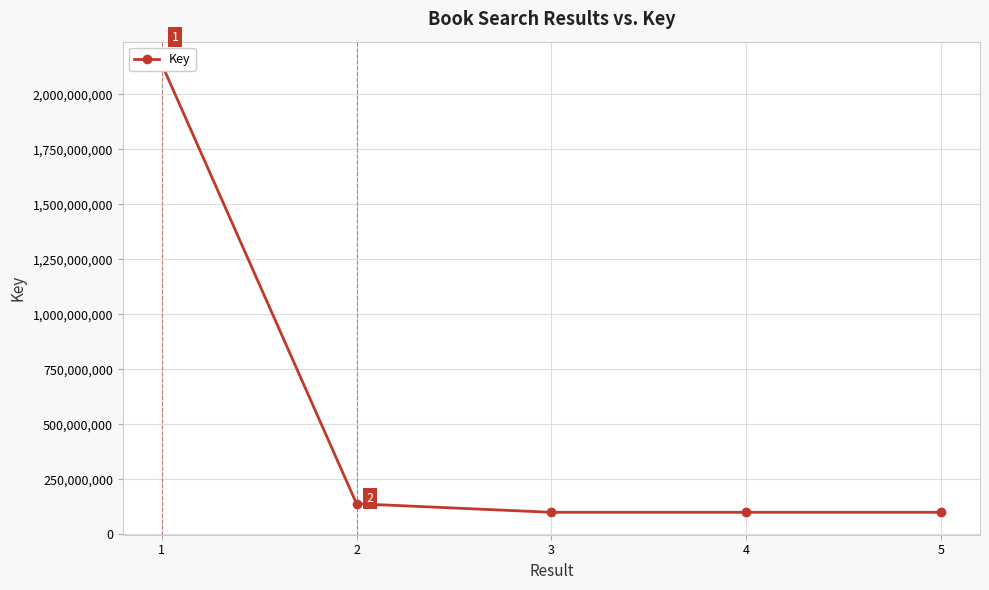

List the labels in order of value, largest first.

1, 2, 3, 4, 5